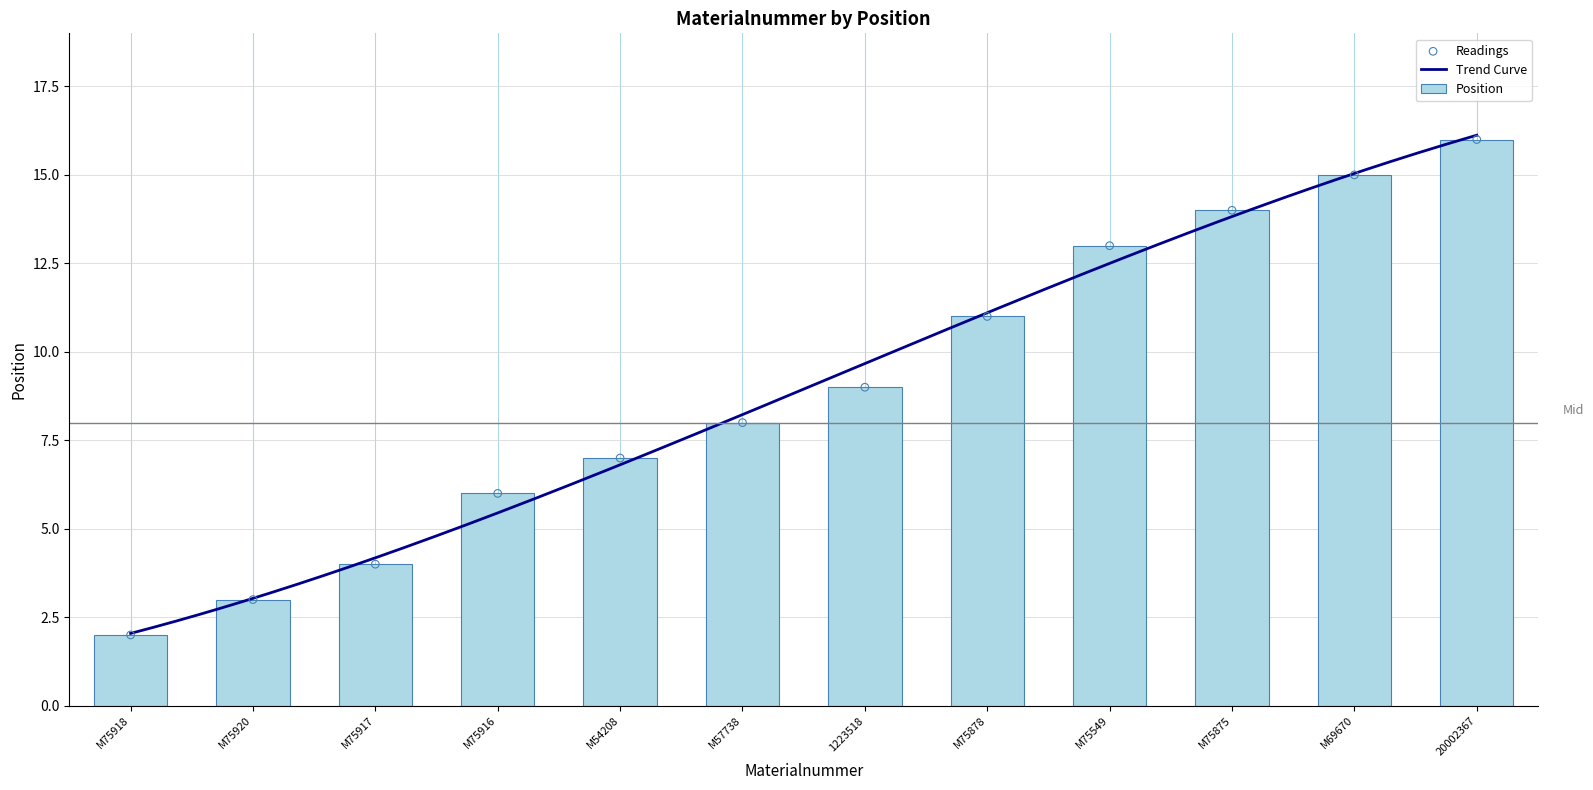

Between M75917 and M54208, which is larger?

M54208